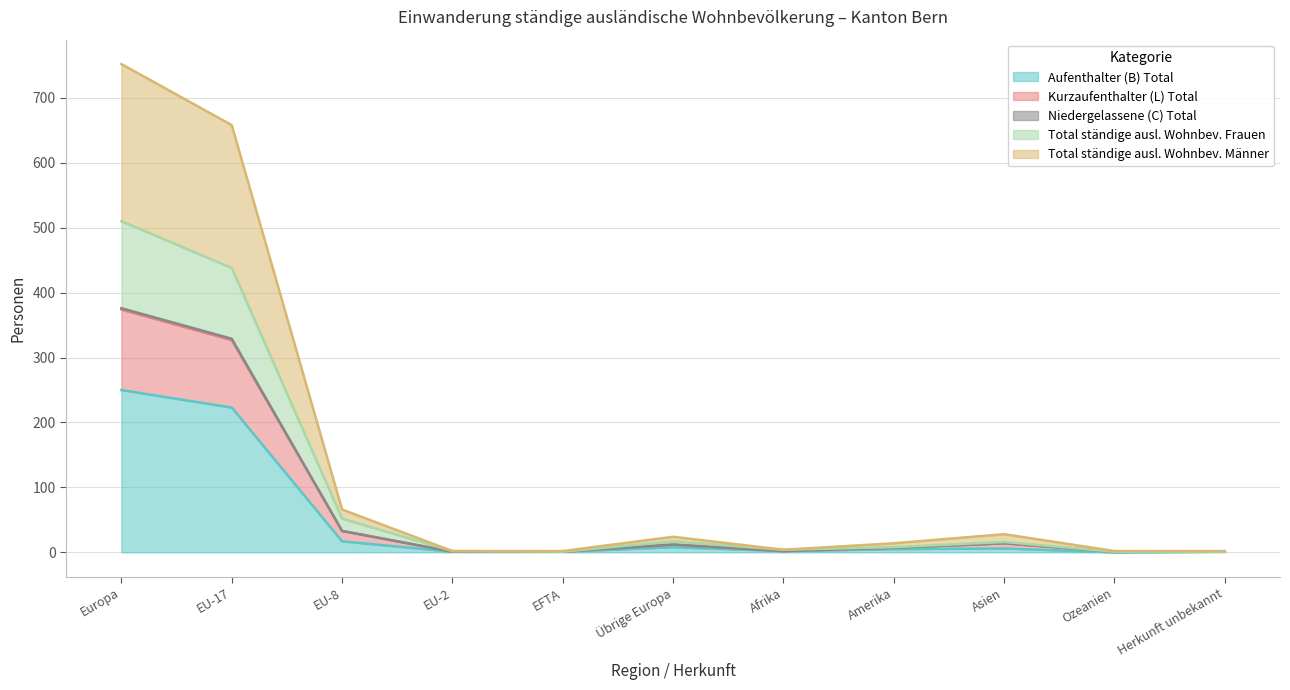

What is the highest value of the Aufenthalter (B) Total series?

250